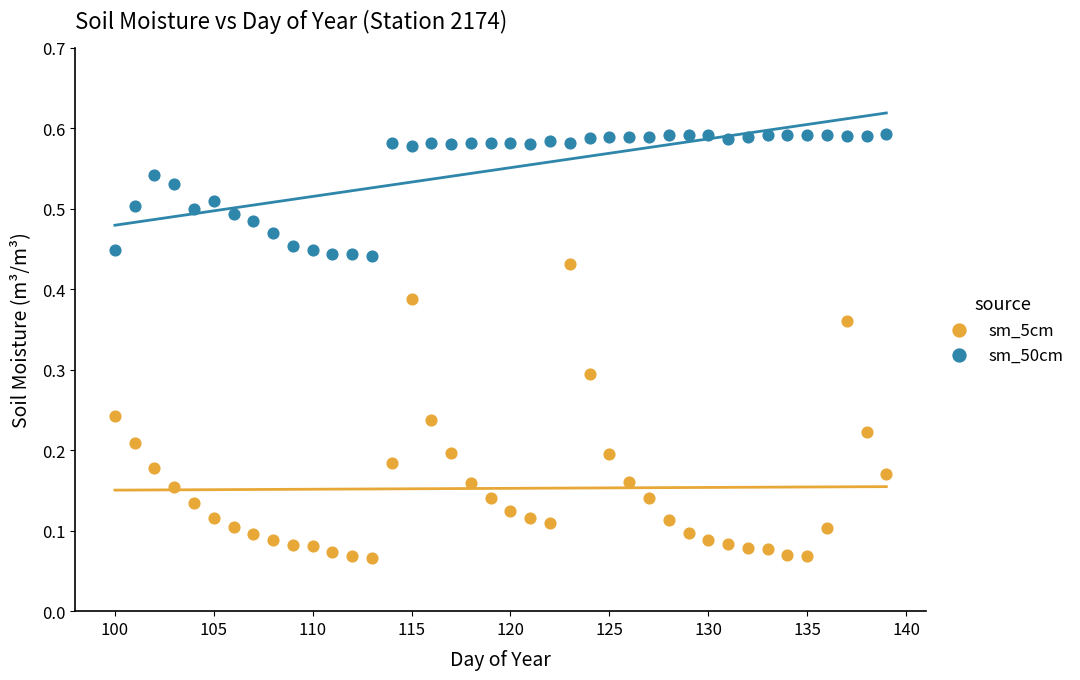

What are all the series names shown in the legend?

sm_5cm, sm_50cm